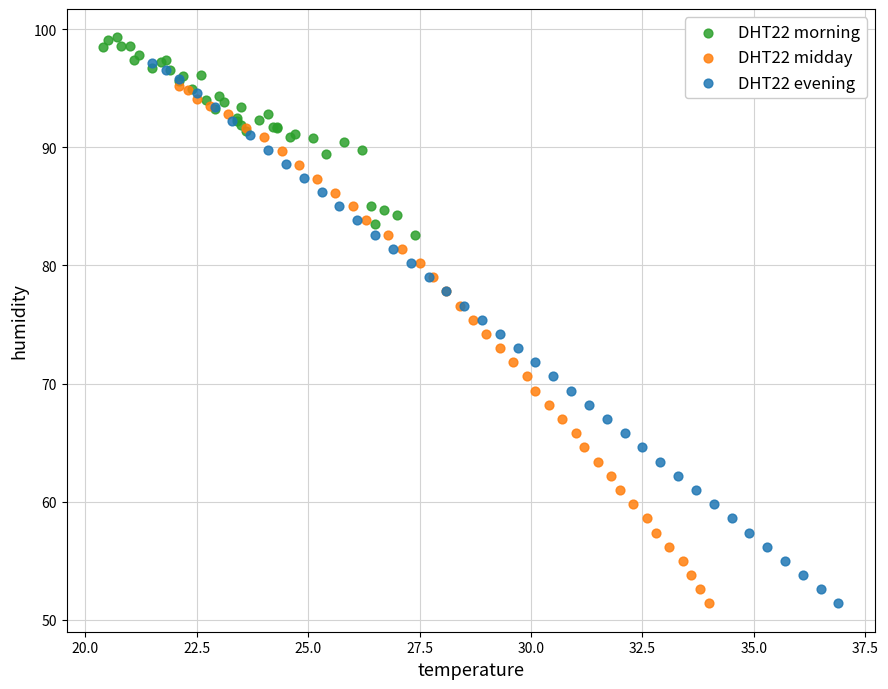

Which series has the largest Y range (max minus min)?

DHT22 evening